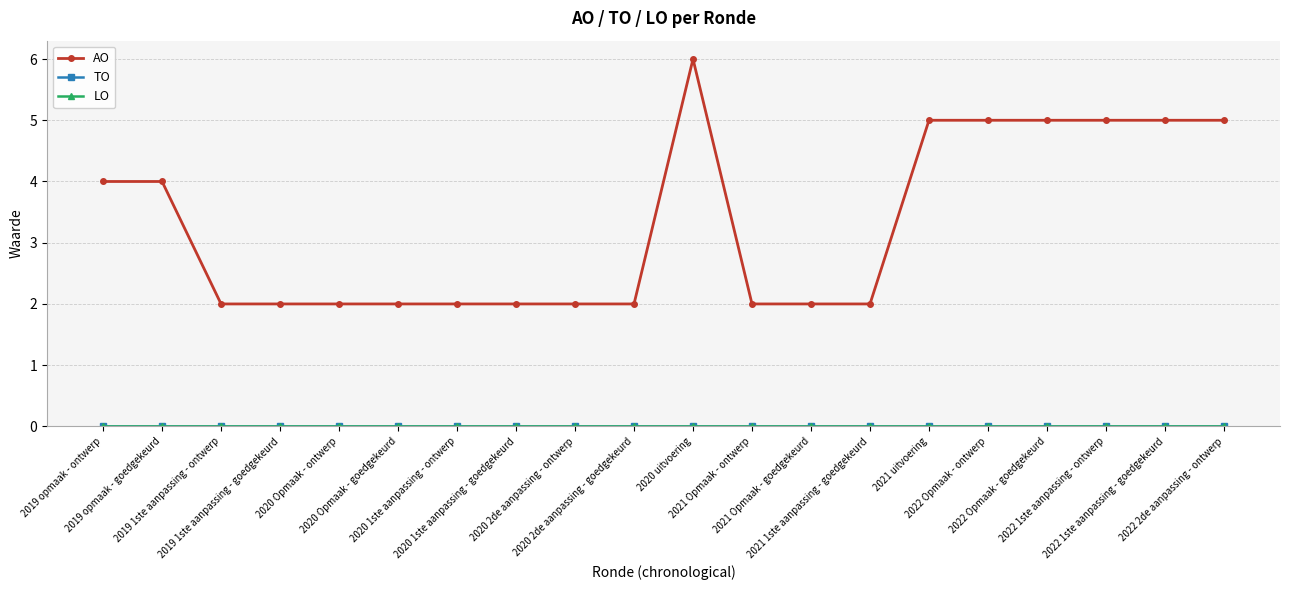

Reading right to left, extract all data points from this chart.

AO: 2022 2de aanpassing - ontwerp=5	2022 1ste aanpassing - goedgekeurd=5	2022 1ste aanpassing - ontwerp=5	2022 Opmaak - goedgekeurd=5	2022 Opmaak - ontwerp=5	2021 uitvoering=5	2021 1ste aanpassing - goedgekeurd=2	2021 Opmaak - goedgekeurd=2	2021 Opmaak - ontwerp=2	2020 uitvoering=6	2020 2de aanpassing - goedgekeurd=2	2020 2de aanpassing - ontwerp=2	2020 1ste aanpassing - goedgekeurd=2	2020 1ste aanpassing - ontwerp=2	2020 Opmaak - goedgekeurd=2	2020 Opmaak - ontwerp=2	2019 1ste aanpassing - goedgekeurd=2	2019 1ste aanpassing - ontwerp=2	2019 opmaak - goedgekeurd=4	2019 opmaak - ontwerp=4
TO: 2022 2de aanpassing - ontwerp=0	2022 1ste aanpassing - goedgekeurd=0	2022 1ste aanpassing - ontwerp=0	2022 Opmaak - goedgekeurd=0	2022 Opmaak - ontwerp=0	2021 uitvoering=0	2021 1ste aanpassing - goedgekeurd=0	2021 Opmaak - goedgekeurd=0	2021 Opmaak - ontwerp=0	2020 uitvoering=0	2020 2de aanpassing - goedgekeurd=0	2020 2de aanpassing - ontwerp=0	2020 1ste aanpassing - goedgekeurd=0	2020 1ste aanpassing - ontwerp=0	2020 Opmaak - goedgekeurd=0	2020 Opmaak - ontwerp=0	2019 1ste aanpassing - goedgekeurd=0	2019 1ste aanpassing - ontwerp=0	2019 opmaak - goedgekeurd=0	2019 opmaak - ontwerp=0
LO: 2022 2de aanpassing - ontwerp=0	2022 1ste aanpassing - goedgekeurd=0	2022 1ste aanpassing - ontwerp=0	2022 Opmaak - goedgekeurd=0	2022 Opmaak - ontwerp=0	2021 uitvoering=0	2021 1ste aanpassing - goedgekeurd=0	2021 Opmaak - goedgekeurd=0	2021 Opmaak - ontwerp=0	2020 uitvoering=0	2020 2de aanpassing - goedgekeurd=0	2020 2de aanpassing - ontwerp=0	2020 1ste aanpassing - goedgekeurd=0	2020 1ste aanpassing - ontwerp=0	2020 Opmaak - goedgekeurd=0	2020 Opmaak - ontwerp=0	2019 1ste aanpassing - goedgekeurd=0	2019 1ste aanpassing - ontwerp=0	2019 opmaak - goedgekeurd=0	2019 opmaak - ontwerp=0